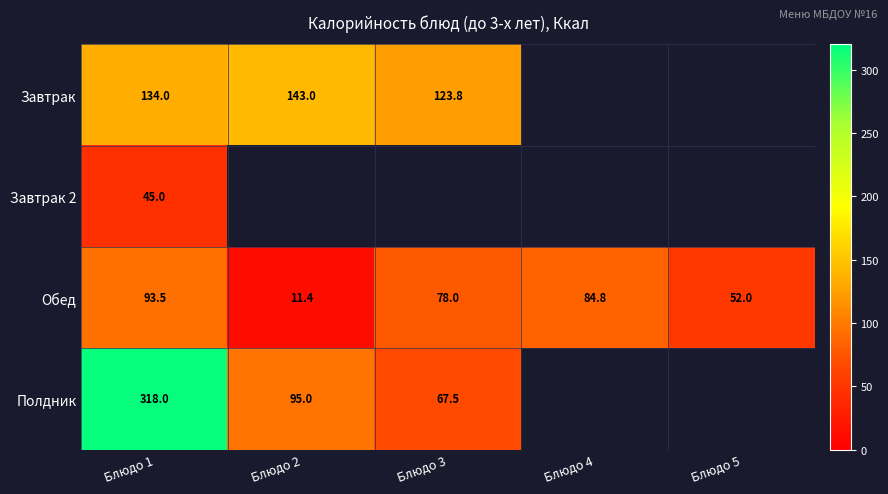

What is the smallest value displayed?

11.4